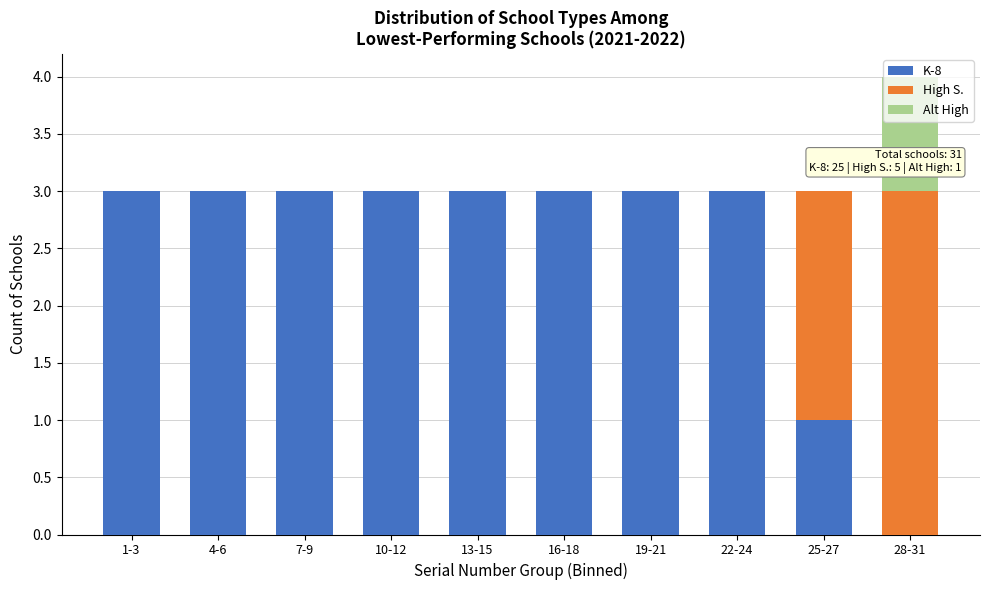

True or false: K-8 has a value of 1 at 25-27.

True